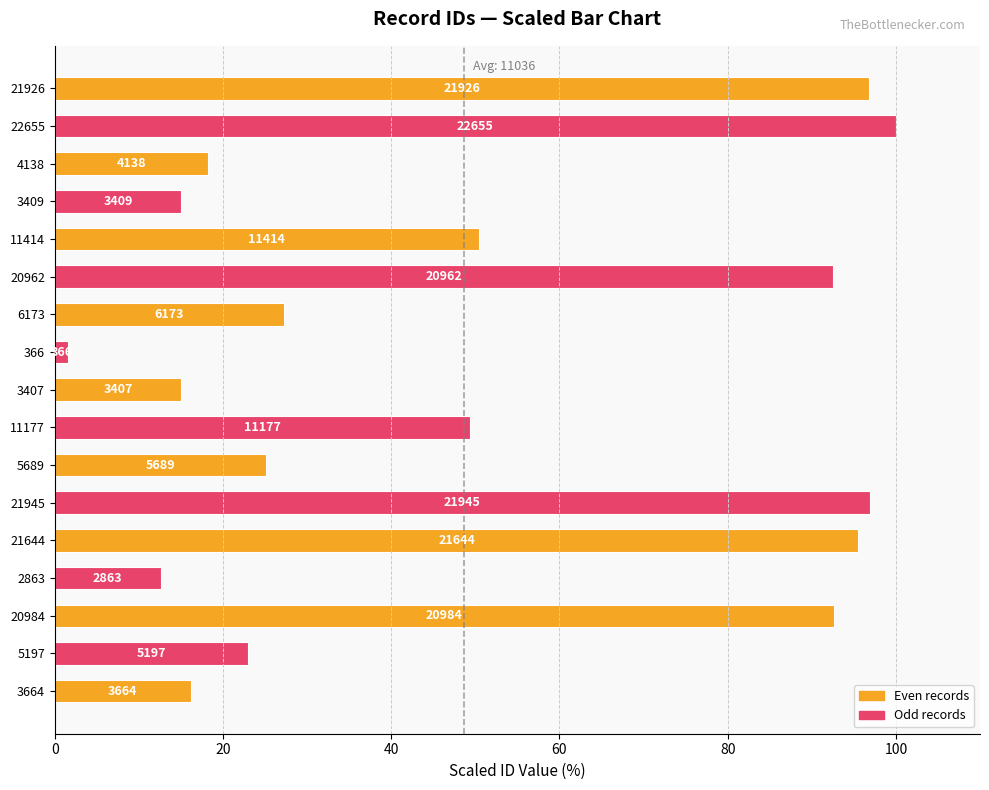

How many bars are there in total?

17